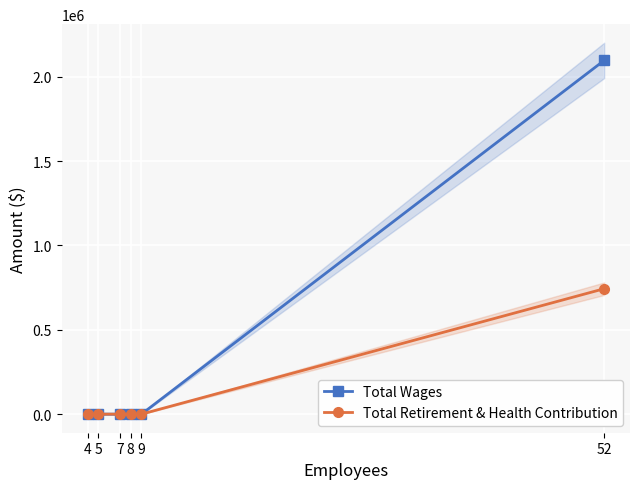

What is the sum of the Total Retirement & Health Contribution values at 52 and 9?

743302